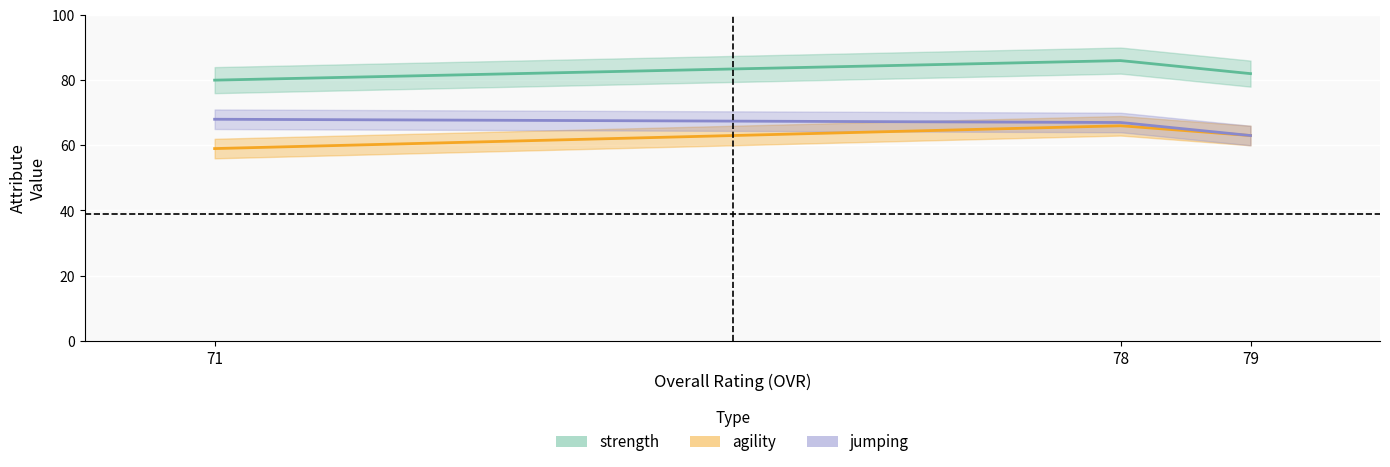

At which category is the sum across all series the highest?

78